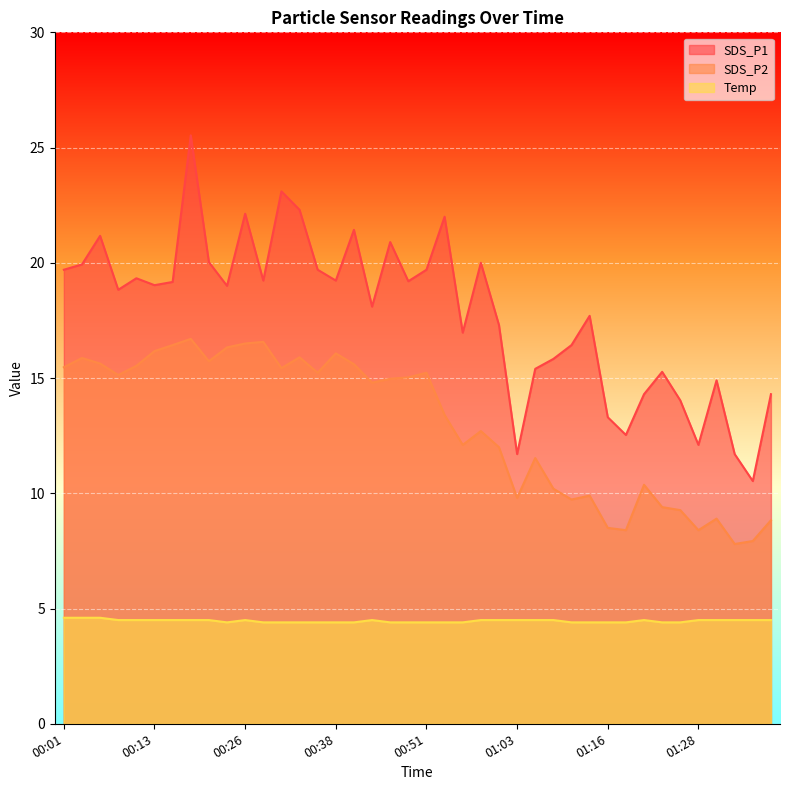

Reading left to right, transcribe all the data shown in this chart.

SDS_P1: 00:01=19.7	00:03=19.9	00:06=21.2	00:08=18.8	00:11=19.3	00:13=19.0	00:16=19.2	00:18=25.5	00:21=20.0	00:23=19.0	00:26=22.1	00:28=19.2	00:31=23.1	00:33=22.3	00:36=19.7	00:38=19.2	00:41=21.4	00:43=18.1	00:46=20.9	00:48=19.2	00:51=19.7	00:53=22.0	00:56=17.0	00:58=20.0	01:01=17.3	01:03=11.7	01:06=15.4	01:08=15.8	01:11=16.4	01:13=17.7	01:16=13.3	01:18=12.5	01:21=14.3	01:23=15.3	01:26=14.0	01:28=12.1	01:31=14.9	01:33=11.7	01:36=10.5	01:38=14.3
SDS_P2: 00:01=15.5	00:03=15.9	00:06=15.6	00:08=15.1	00:11=15.5	00:13=16.2	00:16=16.4	00:18=16.7	00:21=15.7	00:23=16.3	00:26=16.5	00:28=16.6	00:31=15.4	00:33=15.9	00:36=15.2	00:38=16.1	00:41=15.6	00:43=14.8	00:46=15.0	00:48=15.0	00:51=15.2	00:53=13.4	00:56=12.1	00:58=12.7	01:01=12.0	01:03=9.8	01:06=11.5	01:08=10.2	01:11=9.7	01:13=9.9	01:16=8.5	01:18=8.4	01:21=10.4	01:23=9.4	01:26=9.3	01:28=8.4	01:31=8.9	01:33=7.8	01:36=7.9	01:38=8.8
Temp: 00:01=4.6	00:03=4.6	00:06=4.6	00:08=4.5	00:11=4.5	00:13=4.5	00:16=4.5	00:18=4.5	00:21=4.5	00:23=4.4	00:26=4.5	00:28=4.4	00:31=4.4	00:33=4.4	00:36=4.4	00:38=4.4	00:41=4.4	00:43=4.5	00:46=4.4	00:48=4.4	00:51=4.4	00:53=4.4	00:56=4.4	00:58=4.5	01:01=4.5	01:03=4.5	01:06=4.5	01:08=4.5	01:11=4.4	01:13=4.4	01:16=4.4	01:18=4.4	01:21=4.5	01:23=4.4	01:26=4.4	01:28=4.5	01:31=4.5	01:33=4.5	01:36=4.5	01:38=4.5